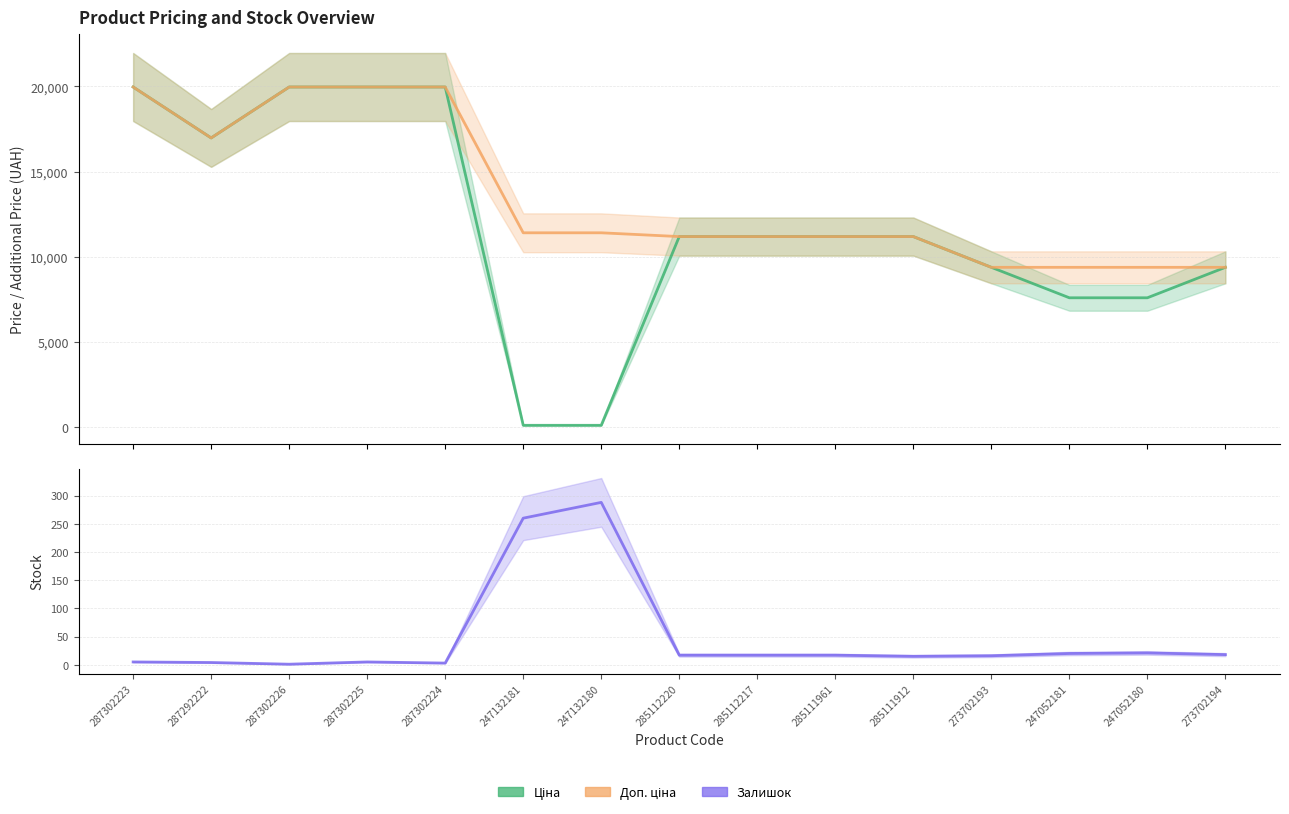

What is the label of the 1st point from the right?

273702194